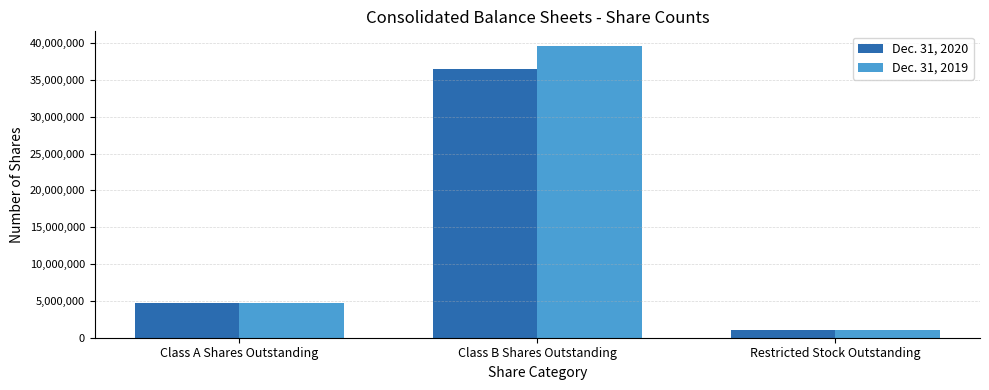

Reading left to right, list all the values displayed in this chart.

Dec. 31, 2020: Class A Shares Outstanding=4661000	Class B Shares Outstanding=36462000	Restricted Stock Outstanding=1007000
Dec. 31, 2019: Class A Shares Outstanding=4661000	Class B Shares Outstanding=39610000	Restricted Stock Outstanding=1030000